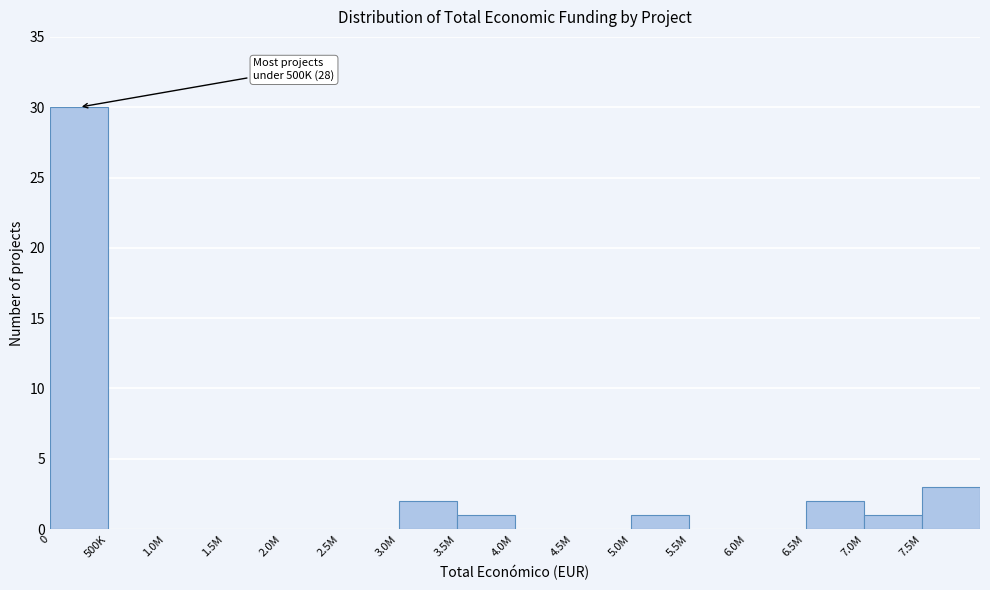

Reading left to right, what are all the values shown in this chart?

0=30	500K=0	1.0M=0	1.5M=0	2.0M=0	2.5M=0	3.0M=2	3.5M=1	4.0M=0	4.5M=0	5.0M=1	5.5M=0	6.0M=0	6.5M=2	7.0M=1	7.5M=3